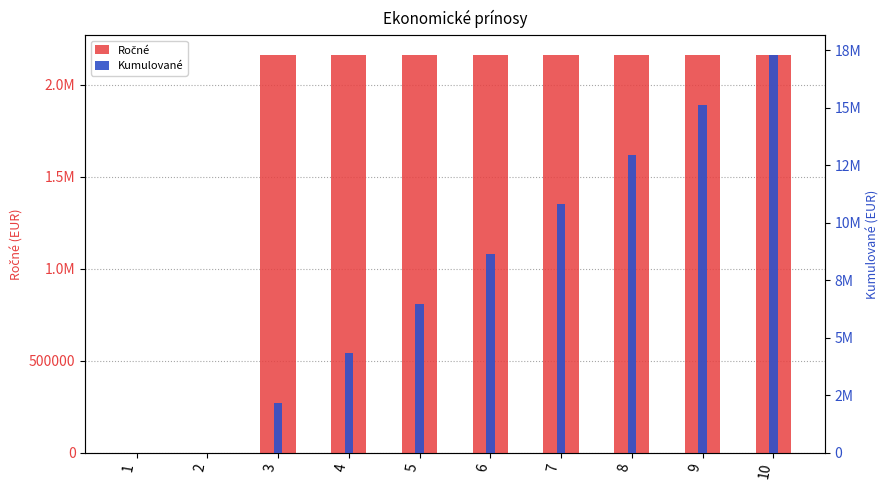

How many groups of bars are there?

10